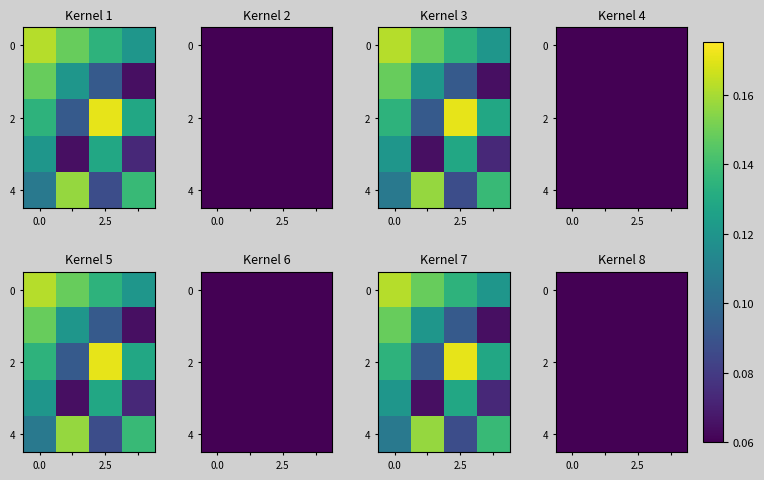

At which category is the sum across all series the highest?

2.5